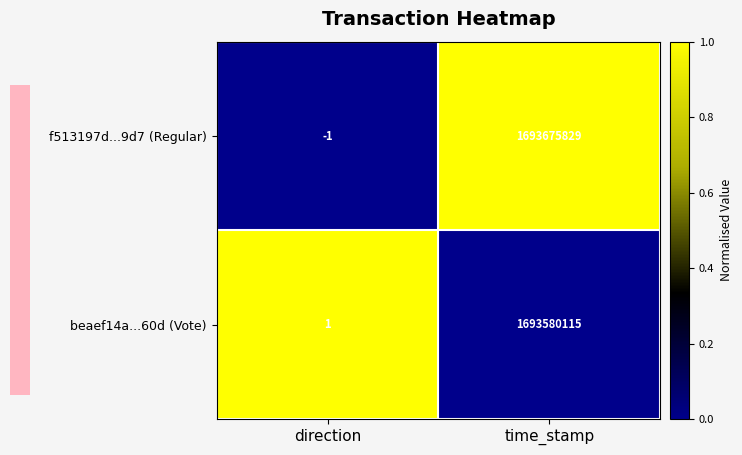

How many distinct data groups are displayed?

2